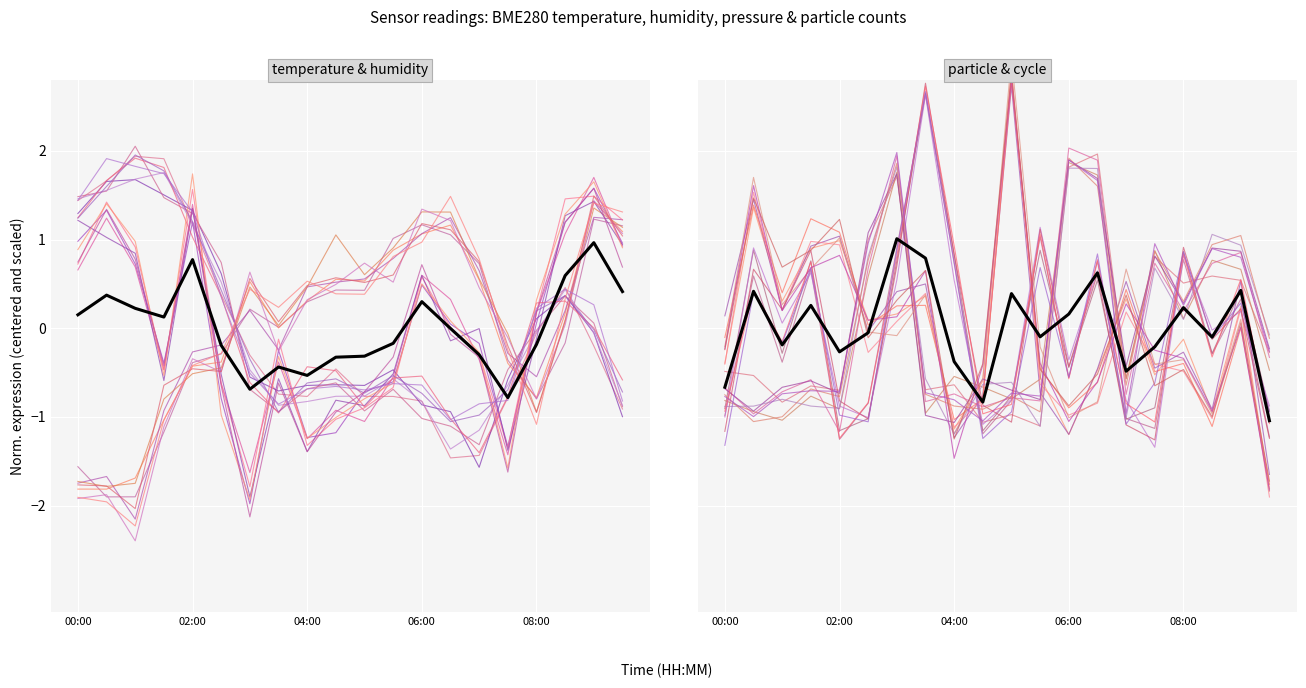

The chart shows a value of -0.1 at 02:00. True or false?

False